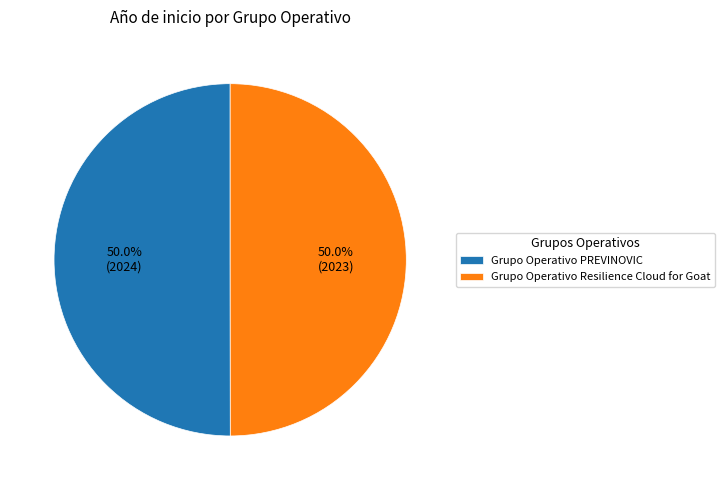

Approximately how many times larger is the value at Grupo Operativo PREVINOVIC compared to Grupo Operativo Resilience Cloud for Goat?

1.0